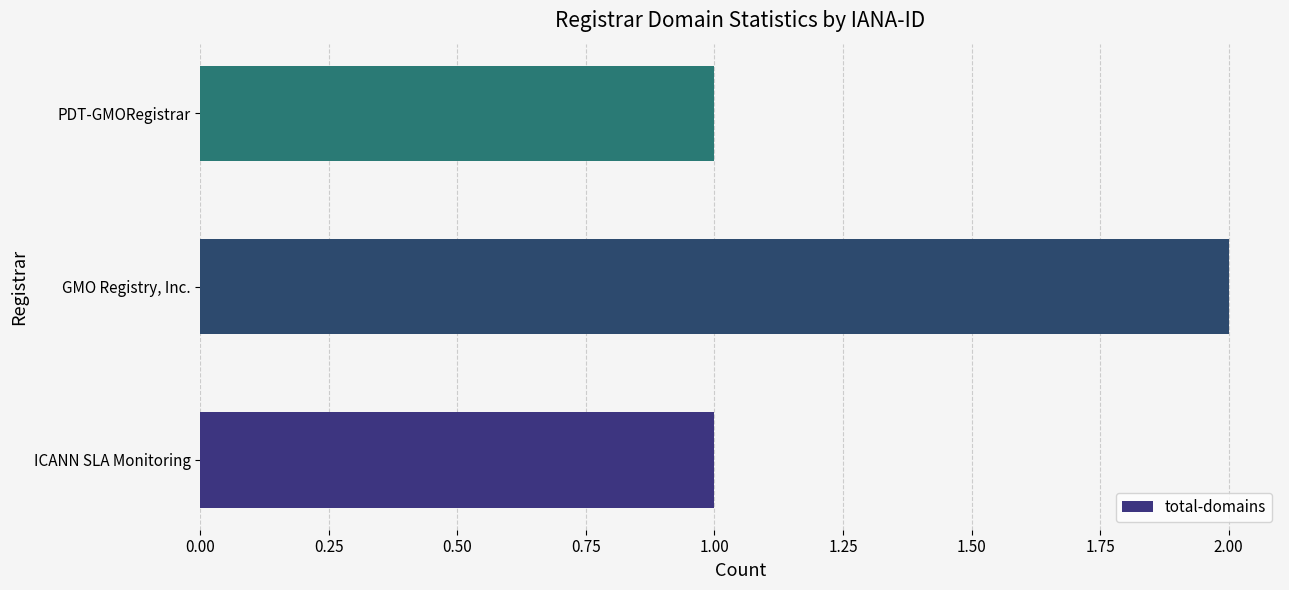

How many data points does each series have?

3